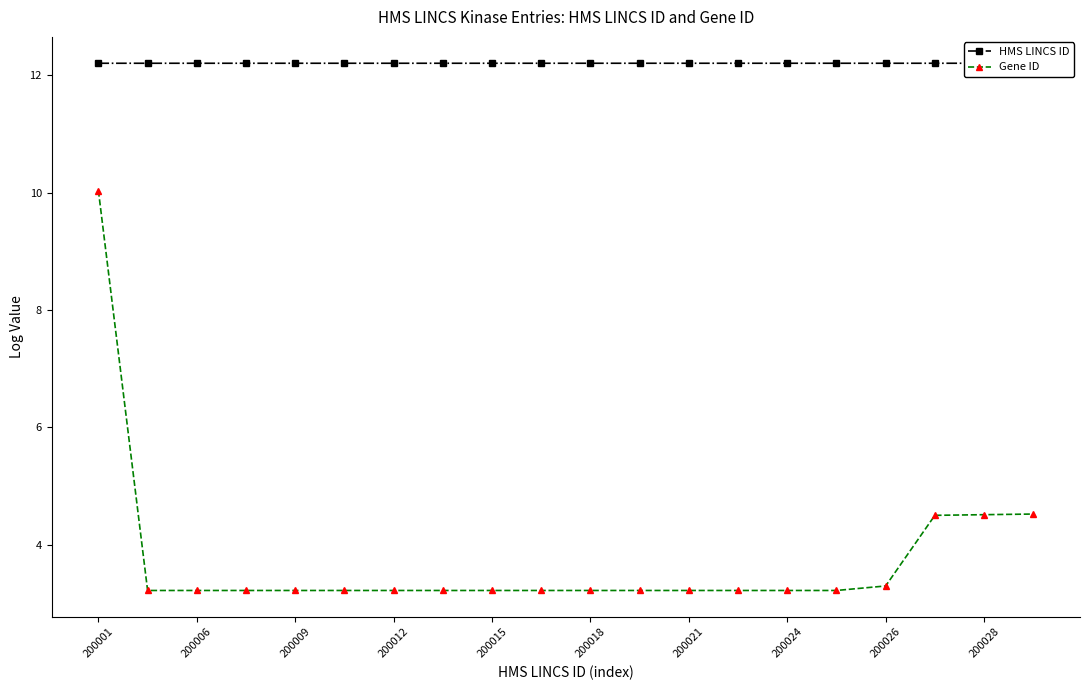

Which series has the largest range (max minus min)?

Gene ID